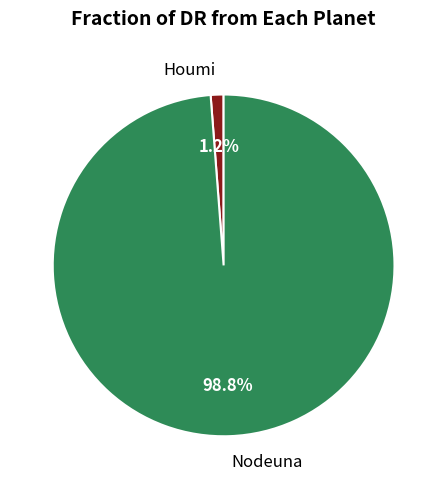

Is the sum of Houmi and Nodeuna greater than half?

Yes